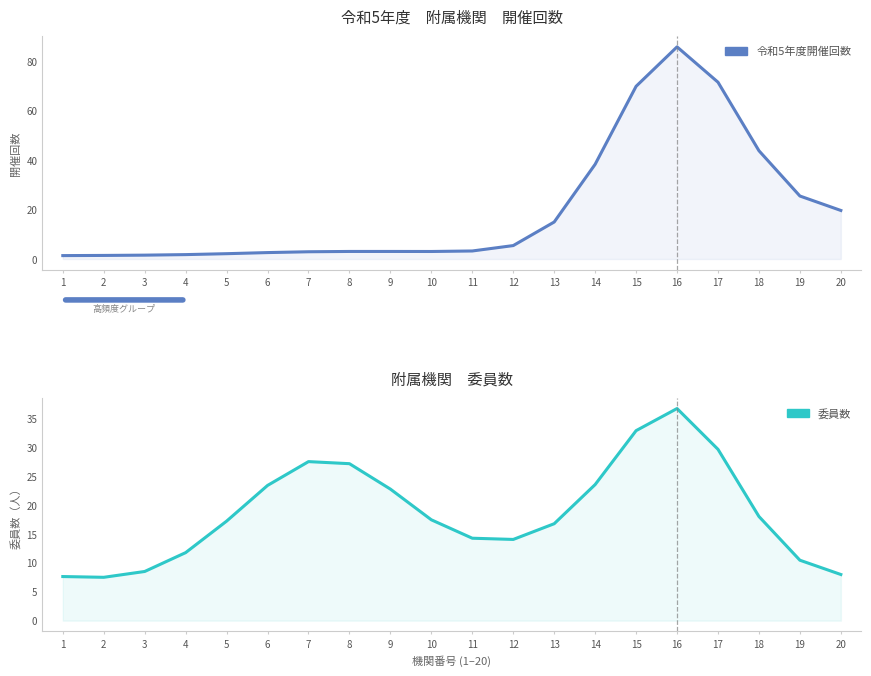

Which category has the highest value in the 委員数 series?

16